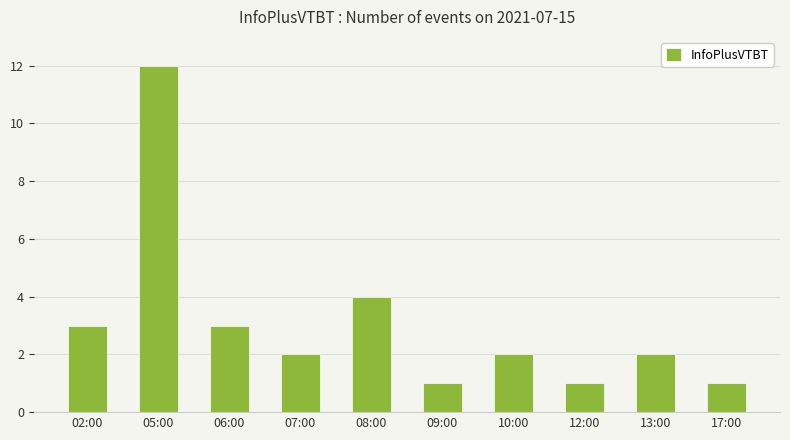

True or false: the data shows 1 at 17:00.

True